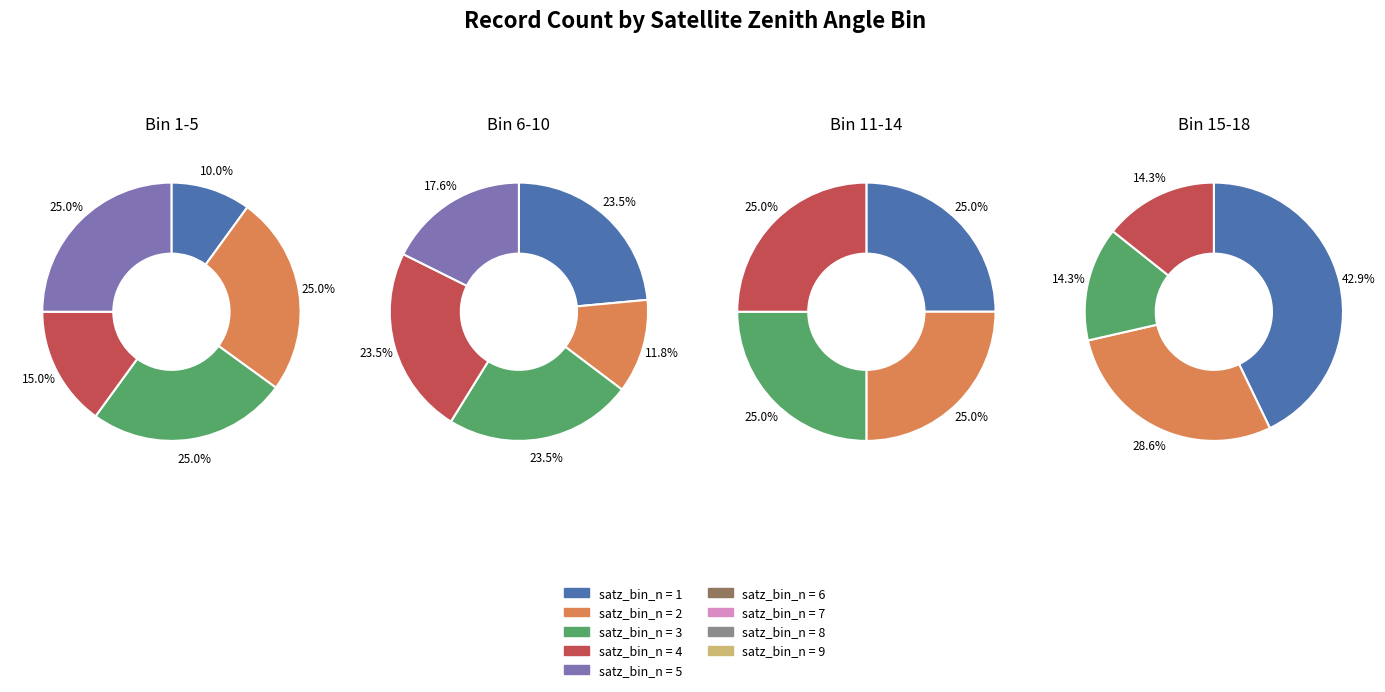

Rank the categories by value from lowest to highest.

satz_bin_n=17.0, satz_bin_n=18.0, satz_bin_n=1.0, satz_bin_n=7.0, satz_bin_n=16.0, satz_bin_n=4.0, satz_bin_n=10.0, satz_bin_n=11.0, satz_bin_n=12.0, satz_bin_n=13.0, satz_bin_n=14.0, satz_bin_n=15.0, satz_bin_n=6.0, satz_bin_n=8.0, satz_bin_n=9.0, satz_bin_n=2.0, satz_bin_n=3.0, satz_bin_n=5.0